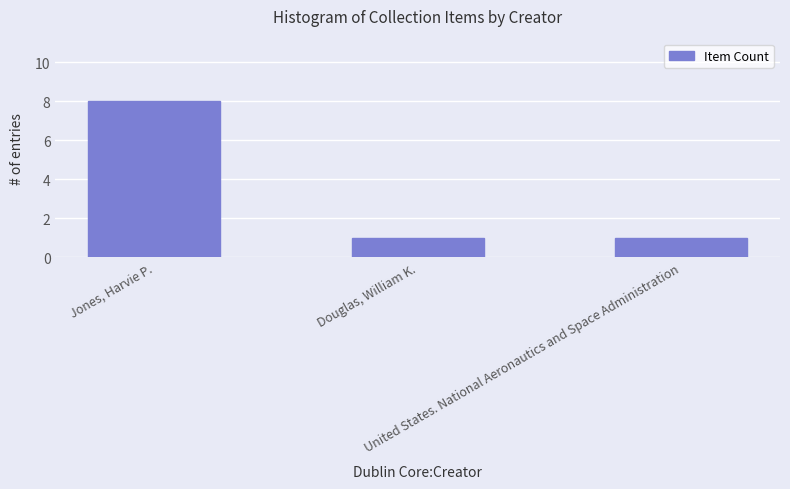

Reading left to right, transcribe all the data shown in this chart.

8	1	1